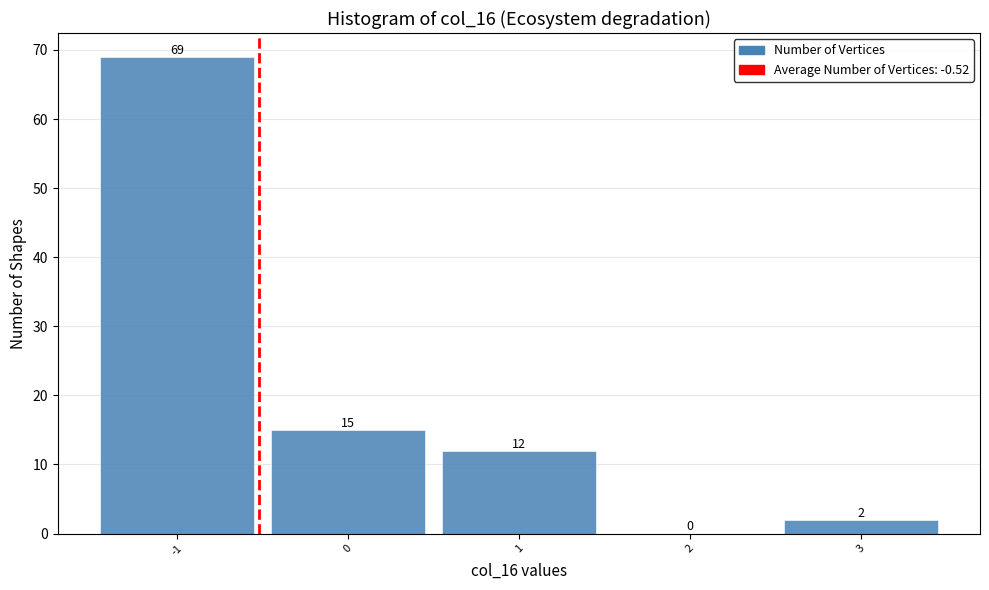

Reading left to right, transcribe this chart: for each bar, give the range it covers on the x-axis and its height.

-1.5 to -0.5: 69
-0.5 to 0.5: 15
0.5 to 1.5: 12
1.5 to 2.5: 0
2.5 to 3.5: 2